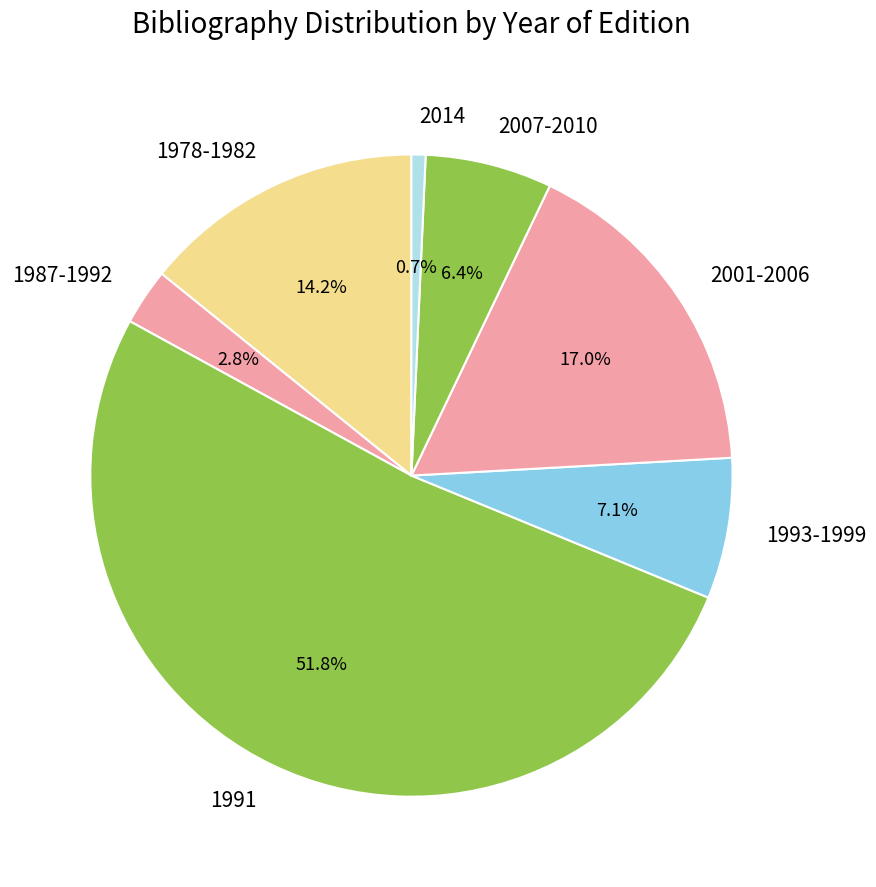

Does 2001-2006 represent more than half of the total?

No